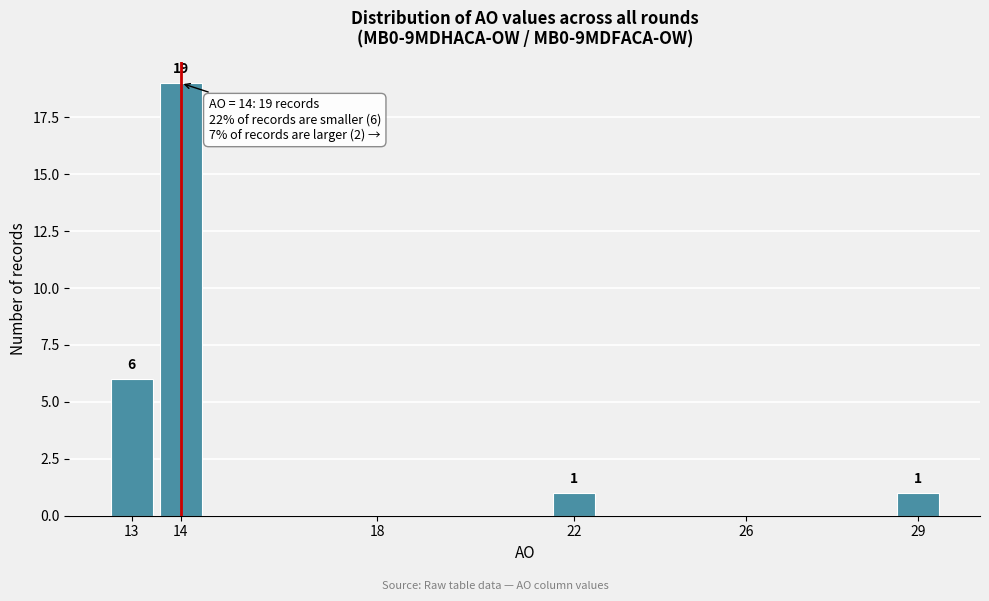

Reading left to right, extract all data points from this chart.

13=6	14=19	18=0	22=1	26=0	29=1